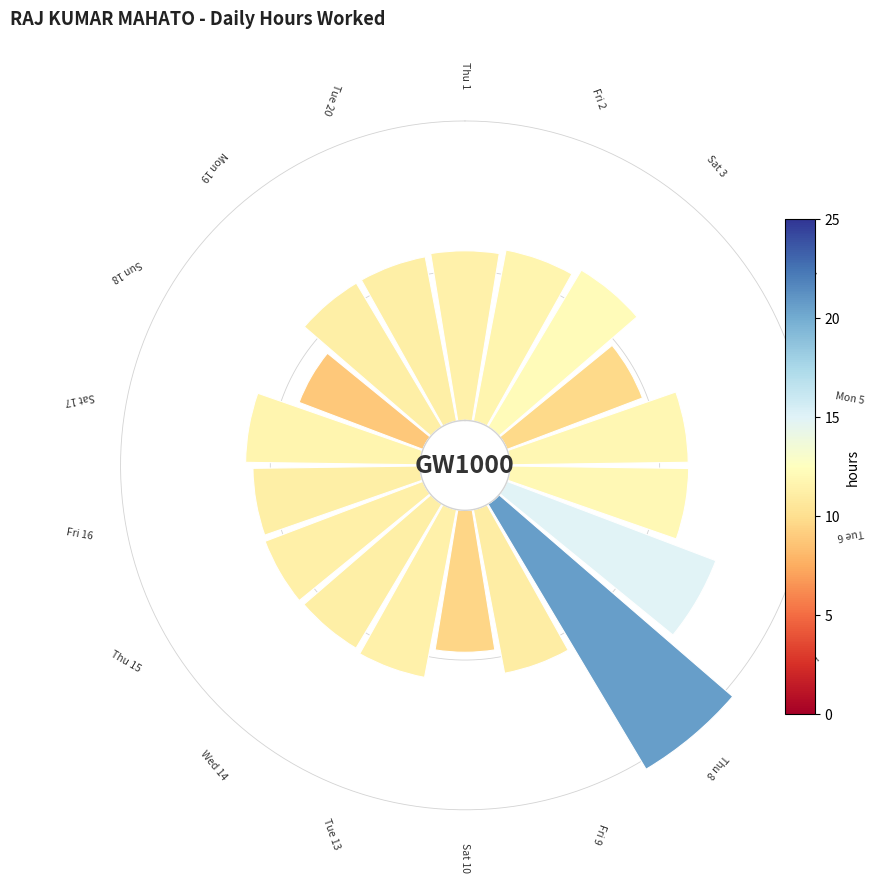

To the nearest percent, what is the average slice percentage?

6%